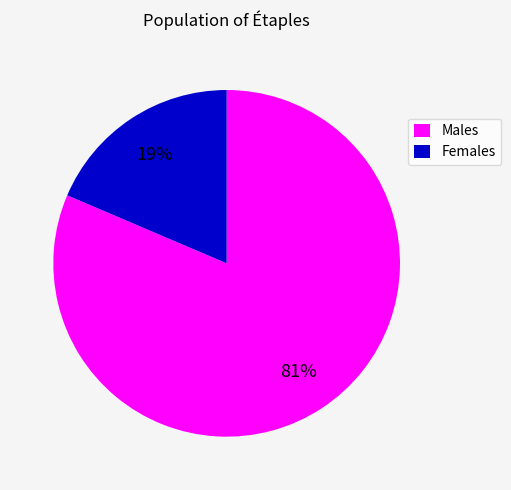

Does Females account for over 50% of the chart?

No